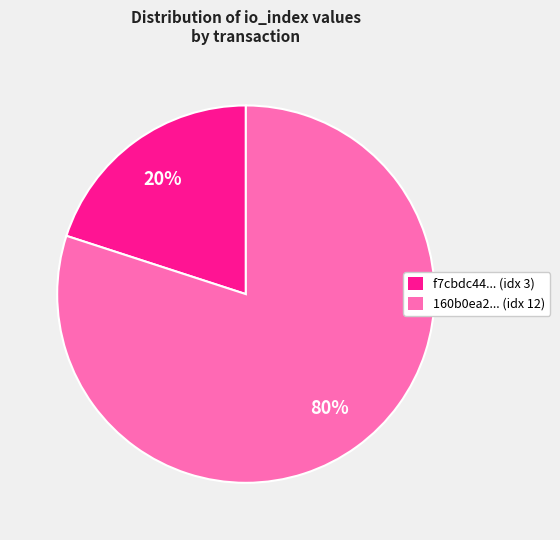

Combined, do 160b0ea2... (idx 12) and f7cbdc44... (idx 3) account for over 50%?

Yes